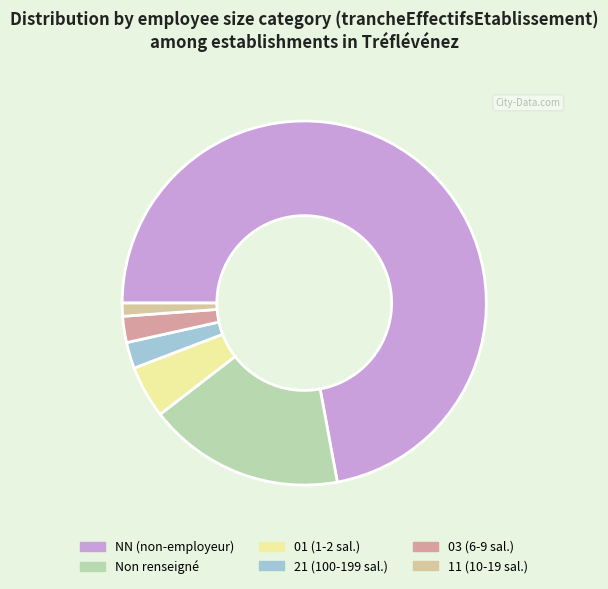

To the nearest percent, what is the average slice percentage?

17%